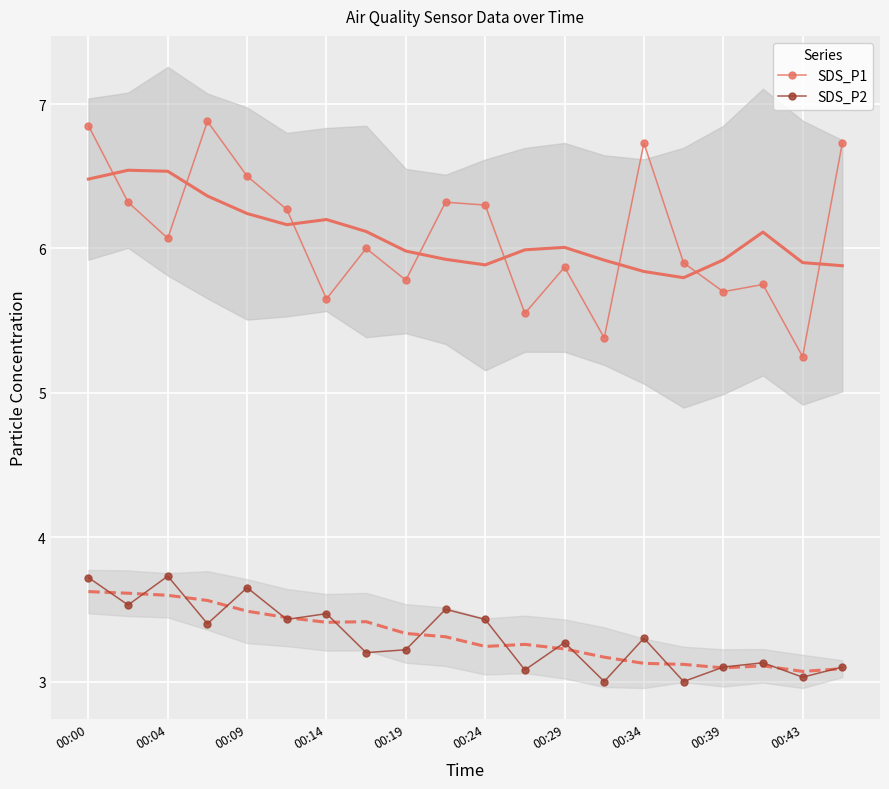

What is the difference between the SDS_P2 values at 00:43 and 00:19?

0.2